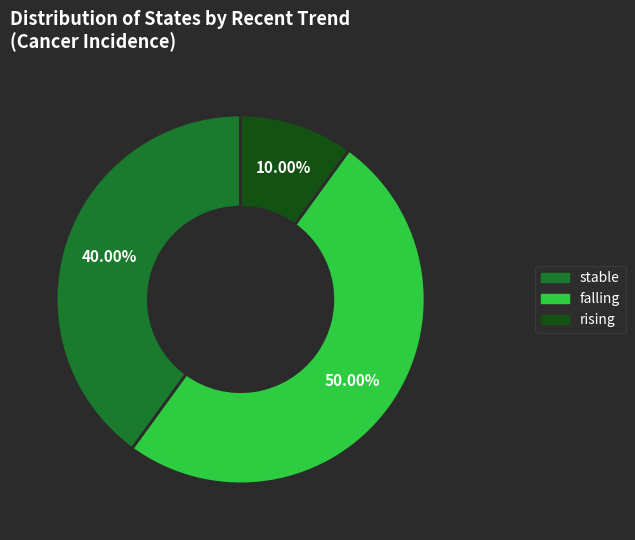

How many slices are in this pie chart?

3